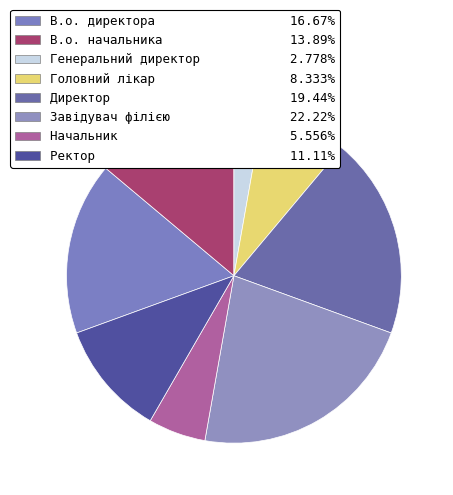

How many segments does this pie chart have?

8